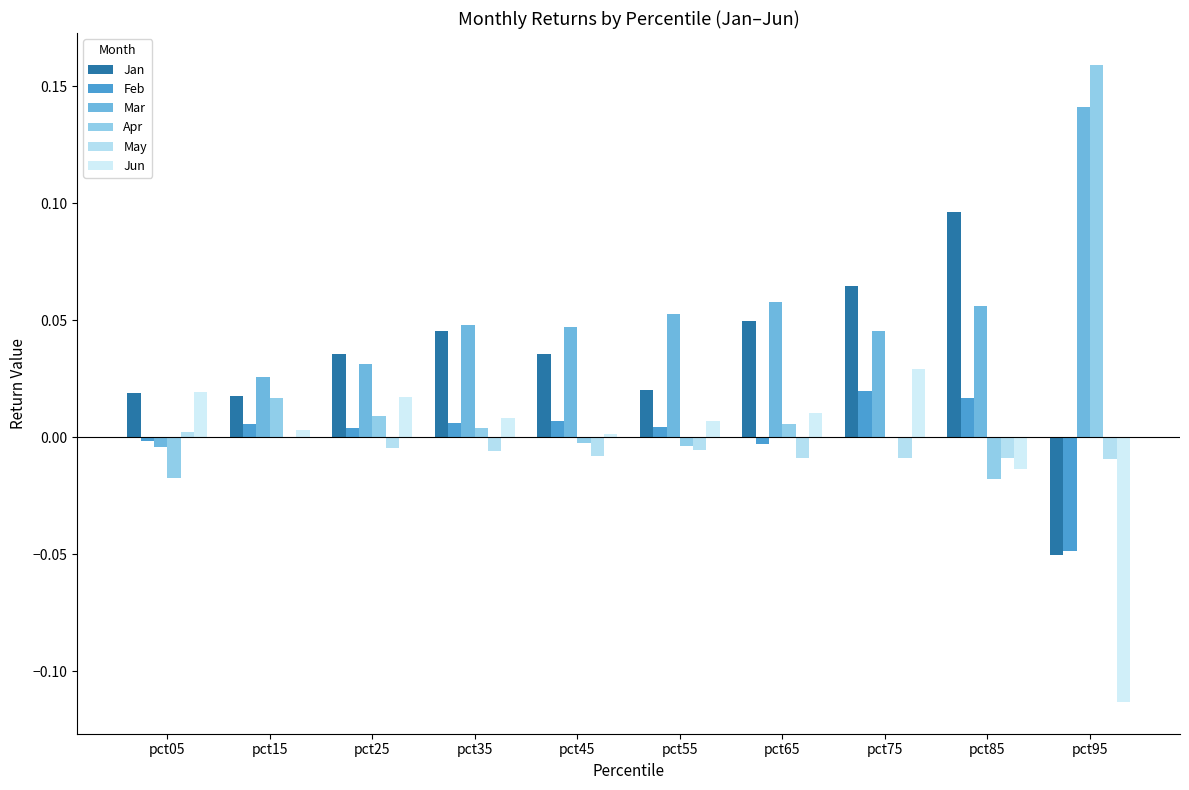

How many groups of bars are there?

10